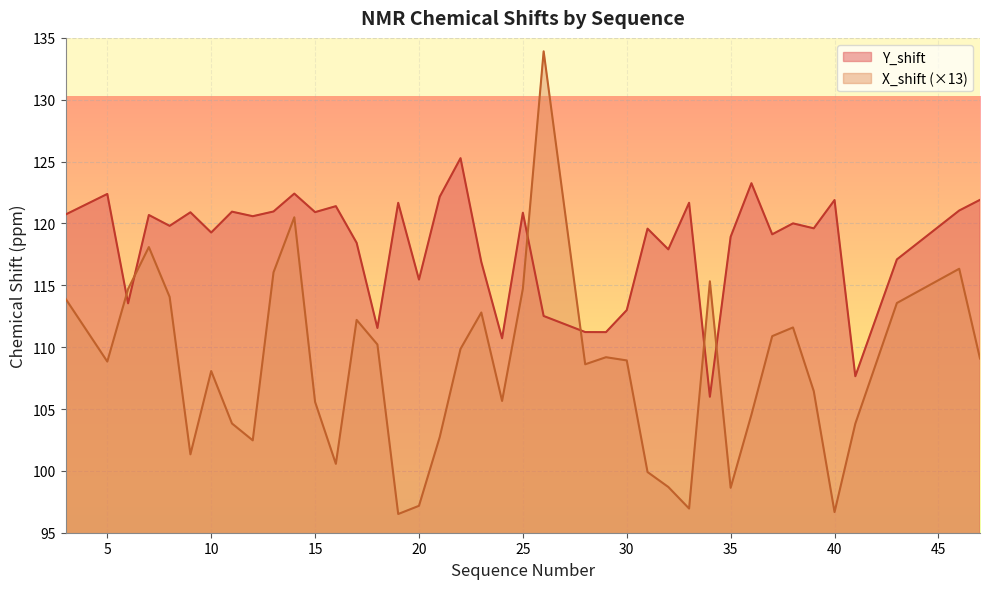

Which series has the largest total across all categories?

Y_shift